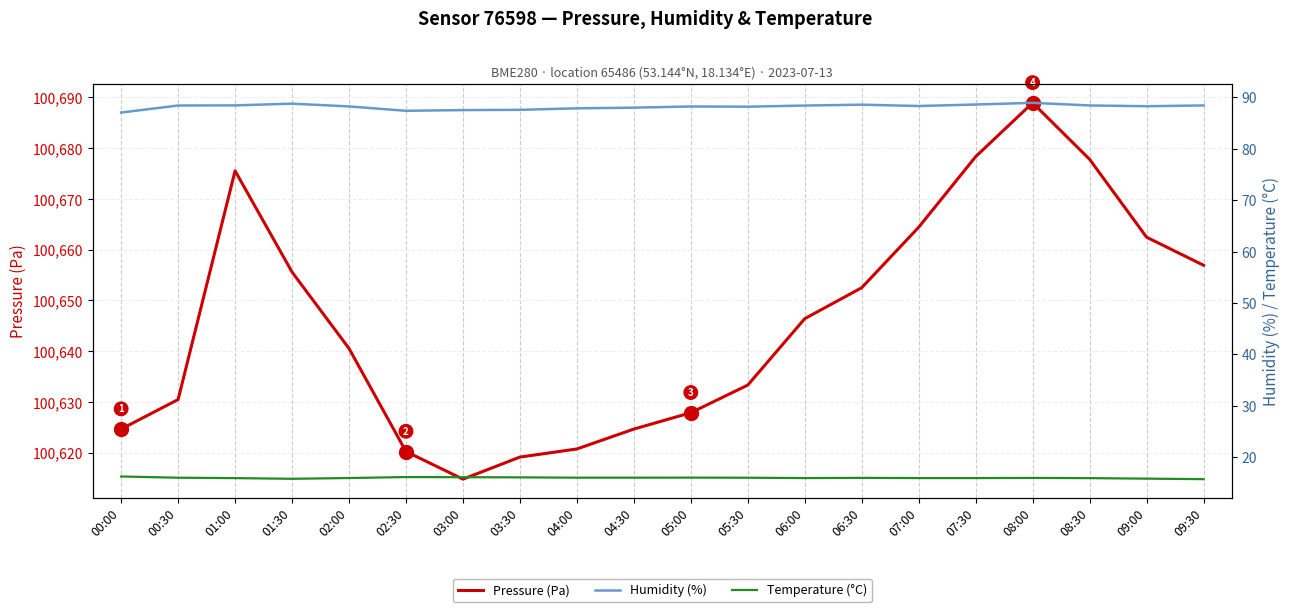

What is the value of the Temperature (°C) point at the 14th from the left?

16.0